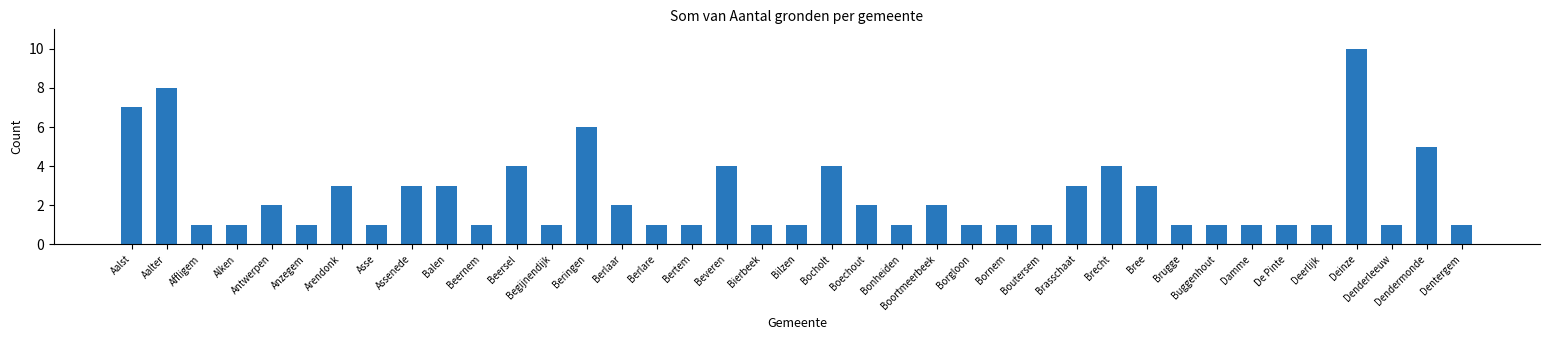

The chart shows a value of 0 at Brugge. True or false?

False